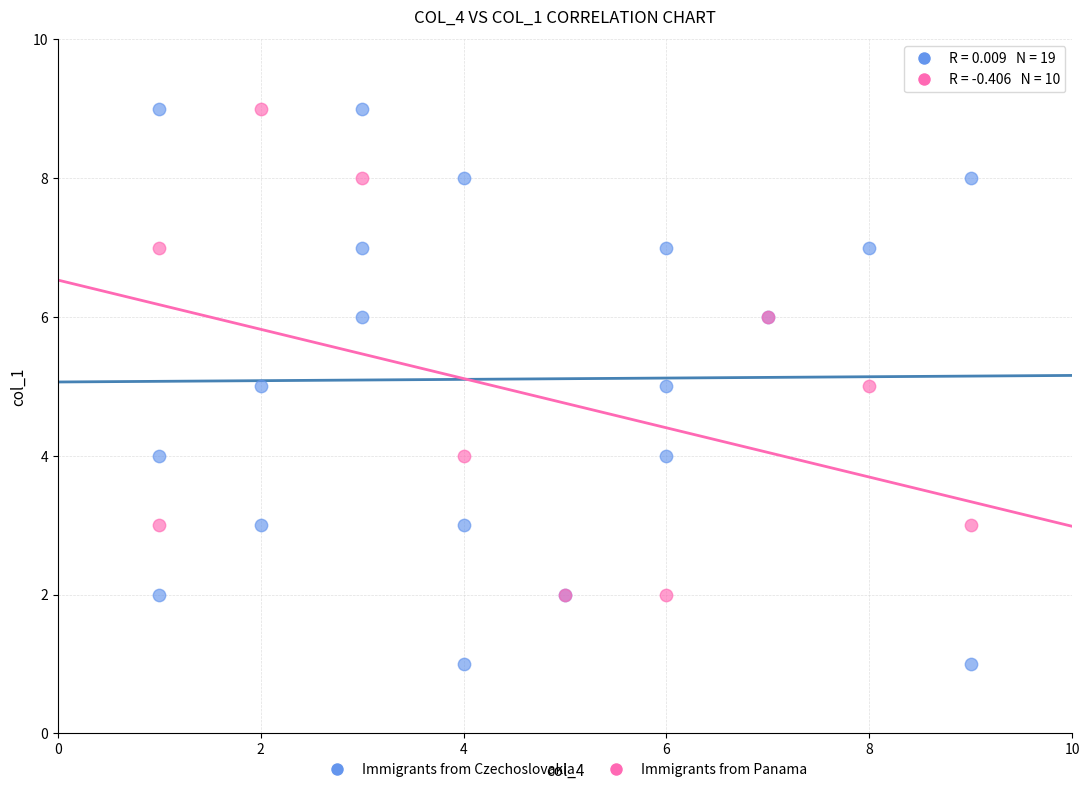

Which series has the widest spread of Y values?

Immigrants from Czechoslovakia